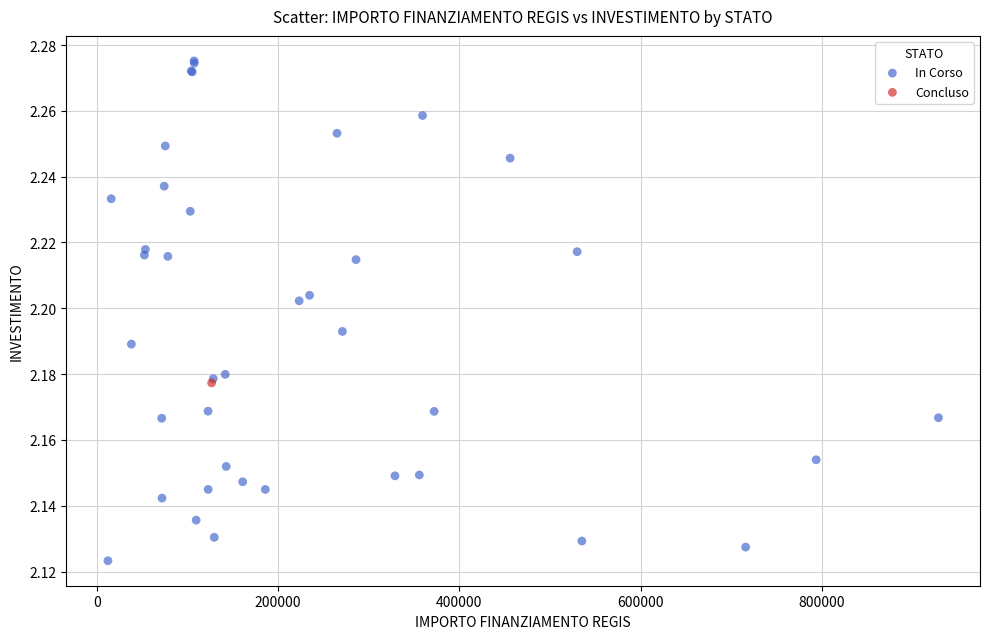

What are all the series names shown in the legend?

In Corso, Concluso